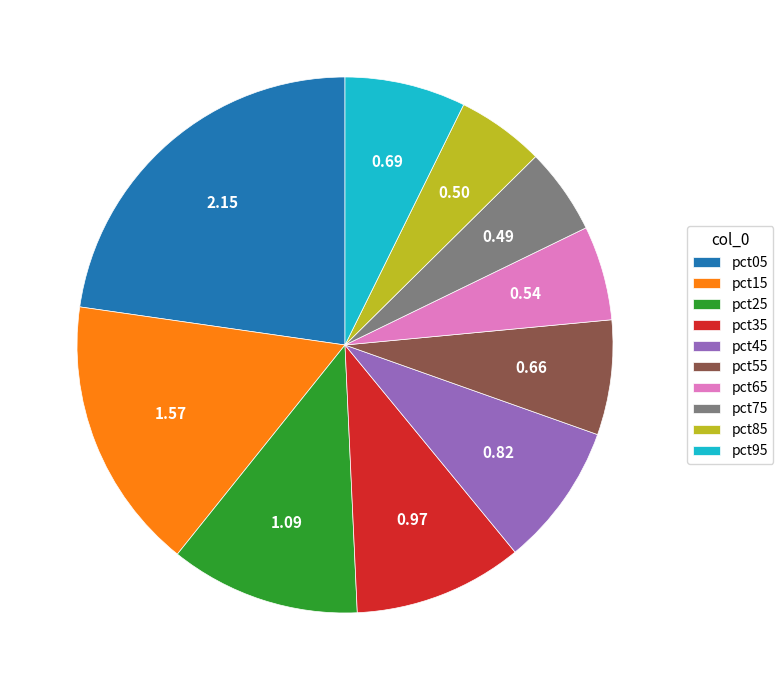

Does pct85 account for over 50% of the chart?

No